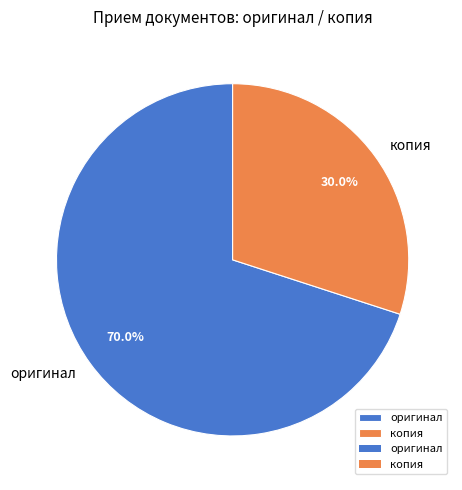

What percentage is the оригинал slice, to the nearest percent?

70%